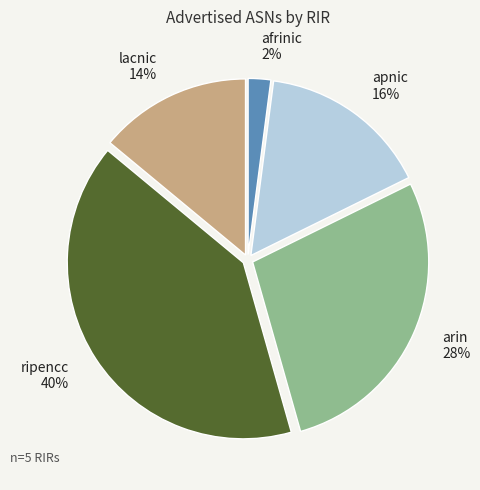

Do lacnic and arin together represent more than half of the pie?

No